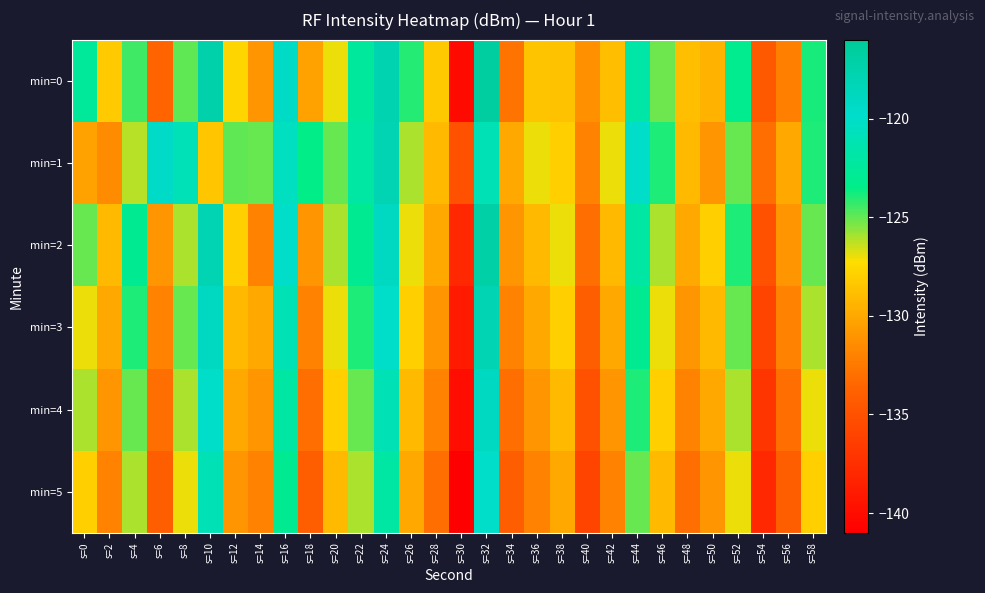

Reading right to left, transcribe all the data shown in this chart.

min=0: s=58=-123.9	s=56=-132.2	s=54=-134.4	s=52=-123.2	s=50=-129.4	s=48=-128.9	s=46=-125.2	s=44=-121.8	s=42=-128.8	s=40=-131.3	s=38=-128.7	s=36=-128.6	s=34=-132.7	s=32=-116.6	s=30=-140.1	s=28=-128.3	s=26=-124.1	s=24=-117.7	s=22=-122.4	s=20=-127.0	s=18=-130.3	s=16=-119.4	s=14=-131.0	s=12=-127.6	s=10=-117.3	s=8=-124.9	s=6=-133.6	s=4=-124.4	s=2=-128.2	s=0=-122.5
min=1: s=58=-124.0	s=56=-130.0	s=54=-133.0	s=52=-125.0	s=50=-131.0	s=48=-129.0	s=46=-124.0	s=44=-120.0	s=42=-127.0	s=40=-132.0	s=38=-128.0	s=36=-127.0	s=34=-130.0	s=32=-121.0	s=30=-135.0	s=28=-129.0	s=26=-126.0	s=24=-118.0	s=22=-122.0	s=20=-125.0	s=18=-123.5	s=16=-120.5	s=14=-125.1	s=12=-124.9	s=10=-128.4	s=8=-120.8	s=6=-119.5	s=4=-126.2	s=2=-131.5	s=0=-130.3
min=2: s=58=-125.0	s=56=-131.0	s=54=-135.0	s=52=-124.0	s=50=-128.0	s=48=-130.0	s=46=-126.0	s=44=-122.0	s=42=-129.0	s=40=-133.0	s=38=-127.0	s=36=-129.0	s=34=-131.0	s=32=-117.0	s=30=-138.0	s=28=-130.0	s=26=-127.0	s=24=-119.0	s=22=-123.0	s=20=-126.0	s=18=-131.0	s=16=-120.0	s=14=-132.0	s=12=-128.0	s=10=-118.0	s=8=-126.0	s=6=-131.0	s=4=-123.0	s=2=-129.0	s=0=-125.0
min=3: s=58=-126.0	s=56=-132.0	s=54=-136.0	s=52=-125.0	s=50=-129.0	s=48=-131.0	s=46=-127.0	s=44=-123.0	s=42=-130.0	s=40=-134.0	s=38=-128.0	s=36=-130.0	s=34=-132.0	s=32=-118.0	s=30=-139.0	s=28=-131.0	s=26=-128.0	s=24=-120.0	s=22=-124.0	s=20=-127.0	s=18=-132.0	s=16=-121.0	s=14=-130.0	s=12=-129.0	s=10=-119.0	s=8=-125.0	s=6=-132.0	s=4=-124.0	s=2=-130.0	s=0=-127.0
min=4: s=58=-127.0	s=56=-133.0	s=54=-137.0	s=52=-126.0	s=50=-130.0	s=48=-132.0	s=46=-128.0	s=44=-124.0	s=42=-131.0	s=40=-135.0	s=38=-129.0	s=36=-131.0	s=34=-133.0	s=32=-119.0	s=30=-140.0	s=28=-132.0	s=26=-129.0	s=24=-121.0	s=22=-125.0	s=20=-128.0	s=18=-133.0	s=16=-122.0	s=14=-131.0	s=12=-130.0	s=10=-120.0	s=8=-126.0	s=6=-133.0	s=4=-125.0	s=2=-131.0	s=0=-126.0
min=5: s=58=-128.0	s=56=-134.0	s=54=-138.0	s=52=-127.0	s=50=-131.0	s=48=-133.0	s=46=-129.0	s=44=-125.0	s=42=-132.0	s=40=-136.0	s=38=-130.0	s=36=-132.0	s=34=-134.0	s=32=-120.0	s=30=-141.0	s=28=-133.0	s=26=-130.0	s=24=-122.0	s=22=-126.0	s=20=-129.0	s=18=-134.0	s=16=-123.0	s=14=-132.0	s=12=-131.0	s=10=-121.0	s=8=-127.0	s=6=-134.0	s=4=-126.0	s=2=-132.0	s=0=-128.0